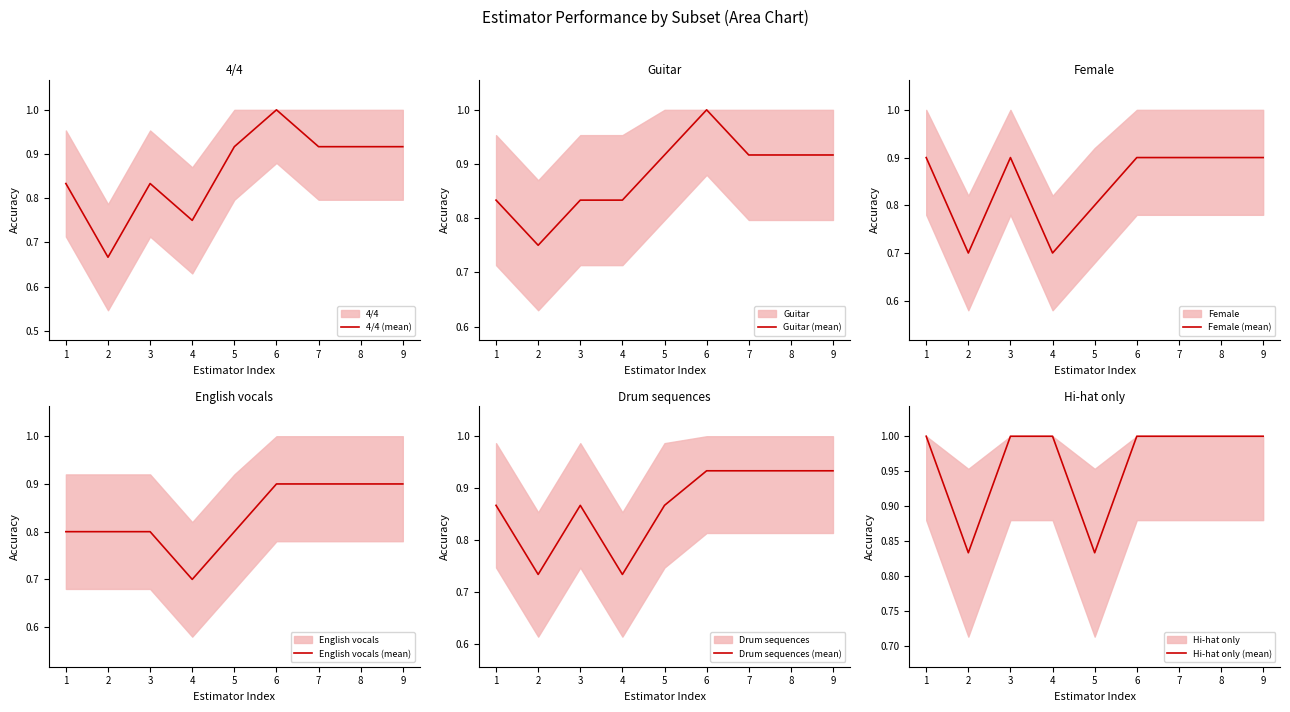

True or false: 4/4 (mean) and Female (mean) cross at least once.

True